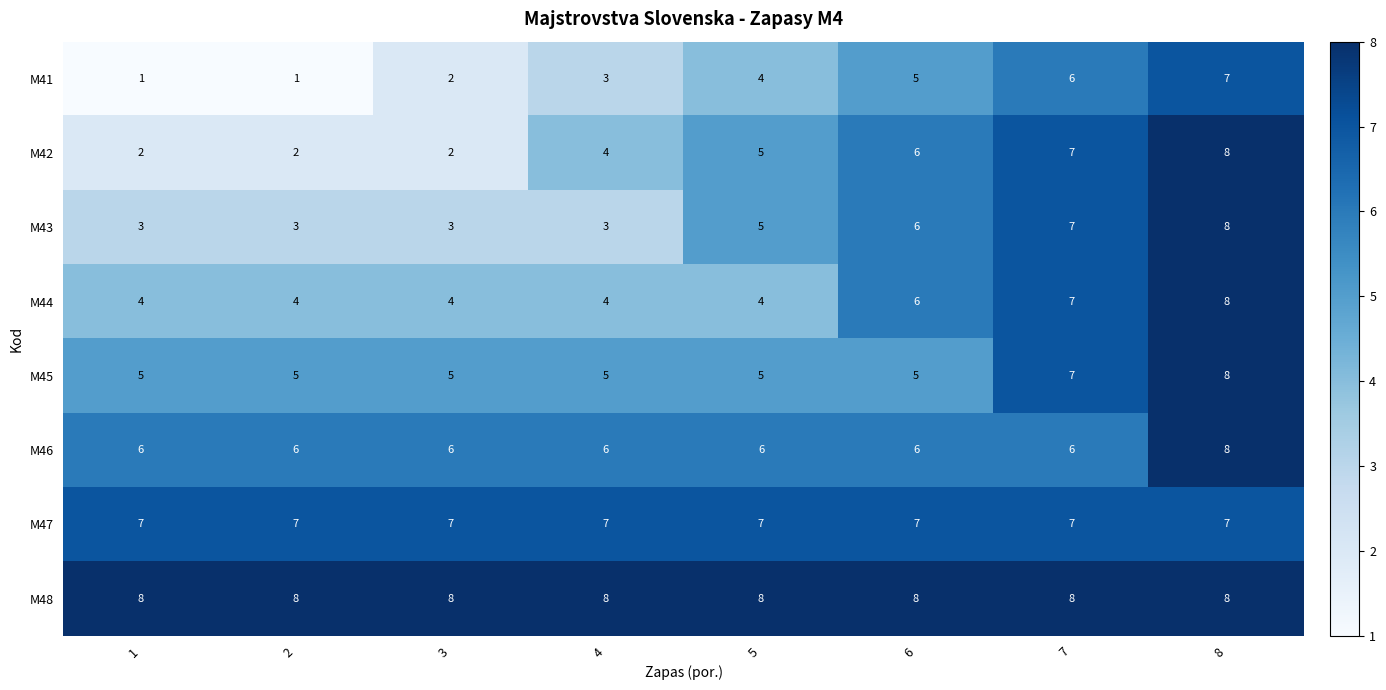

Which series changed the most between 3 and 7?

M42